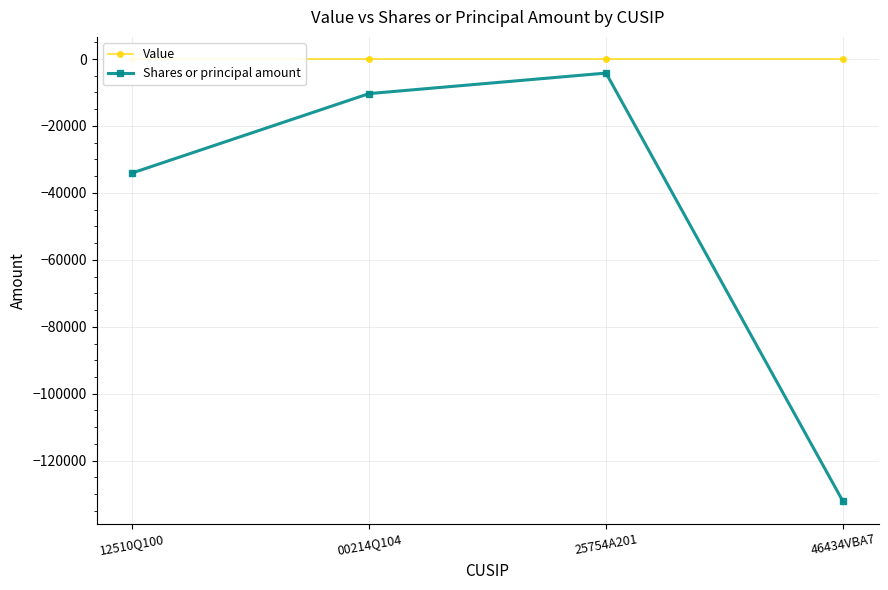

True or false: Shares or principal amount and Value cross at least once.

False